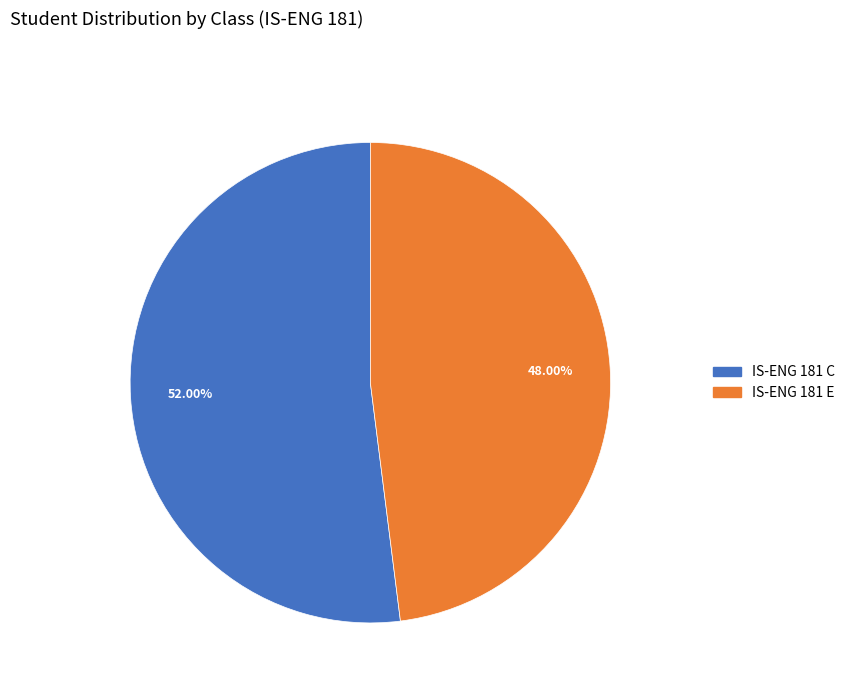

To the nearest percent, what is the combined percentage of IS-ENG 181 E and IS-ENG 181 C?

100%